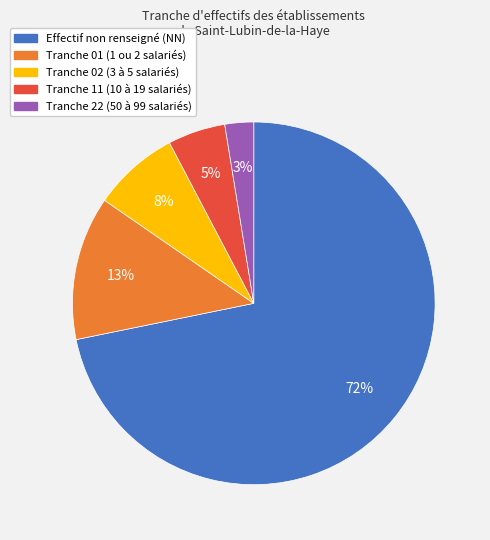

To the nearest percent, what is the average slice percentage?

20%